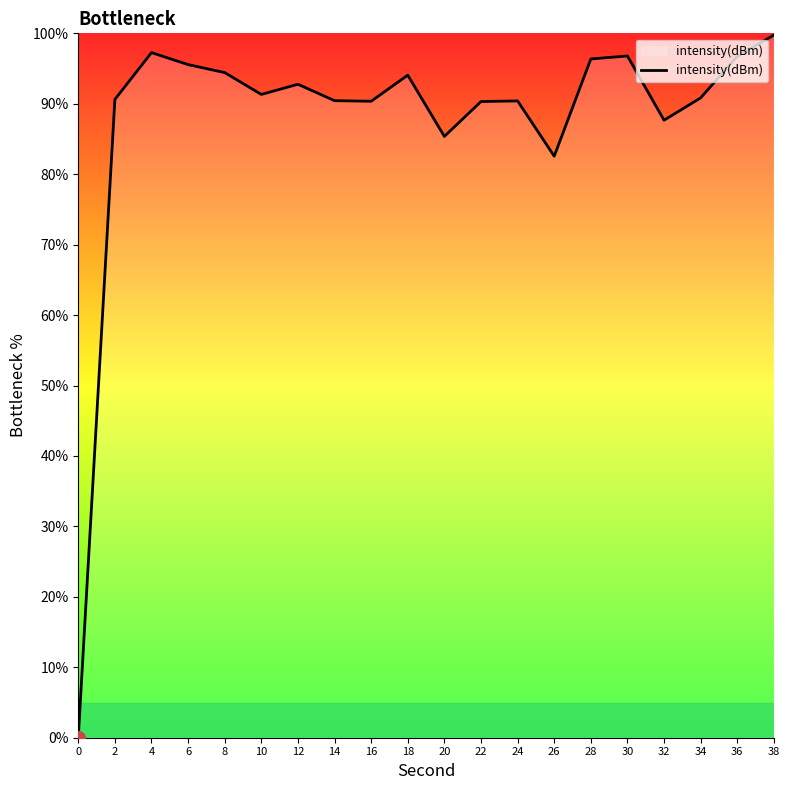

The value at 34 is 132.2. True or false?

False